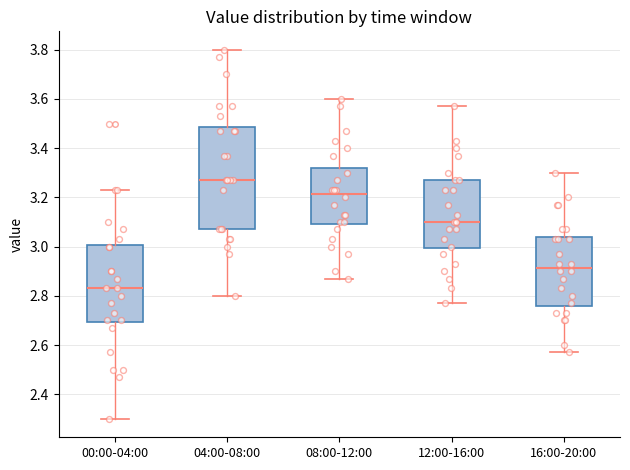

Where is the upper edge of the box for 12:00-16:00 on the y-axis? The values are not printed on the chart, so give them approximately, as read against the axis.

3.28